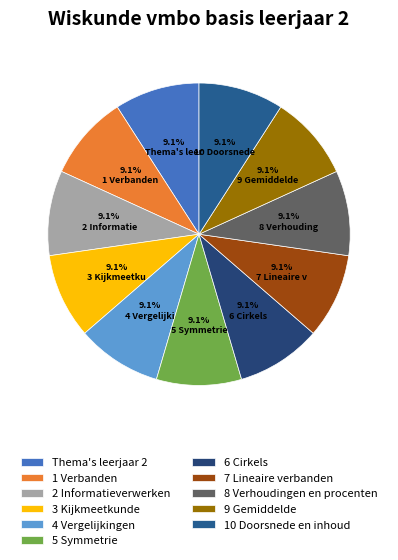

Which slice is the largest?

10 Doorsnede en inhoud